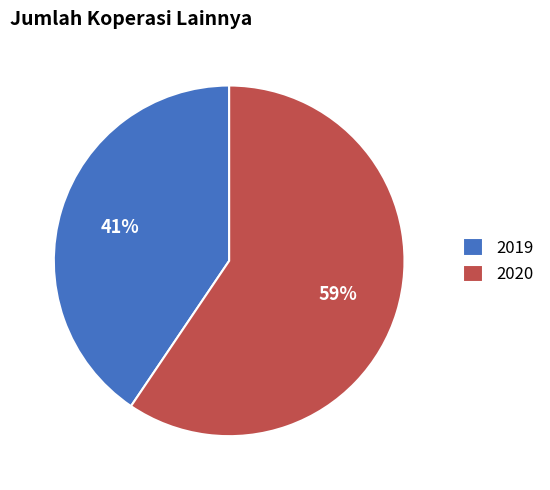

Is the sum of 2019 and 2020 greater than half?

Yes